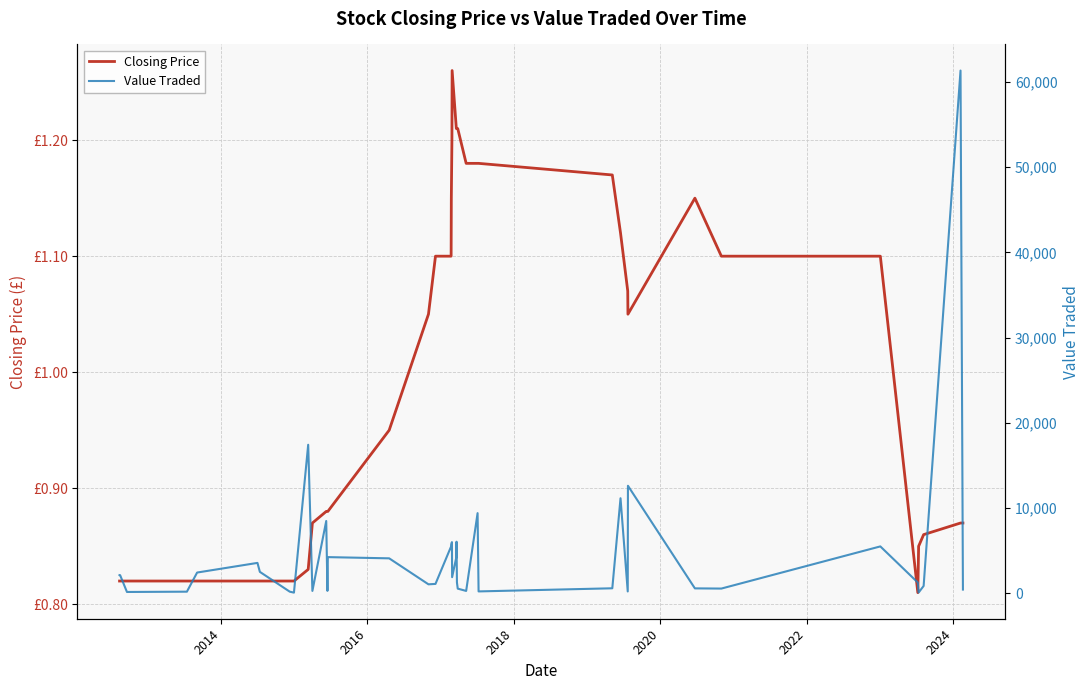

True or false: Value Traded and Closing Price cross at least once.

False